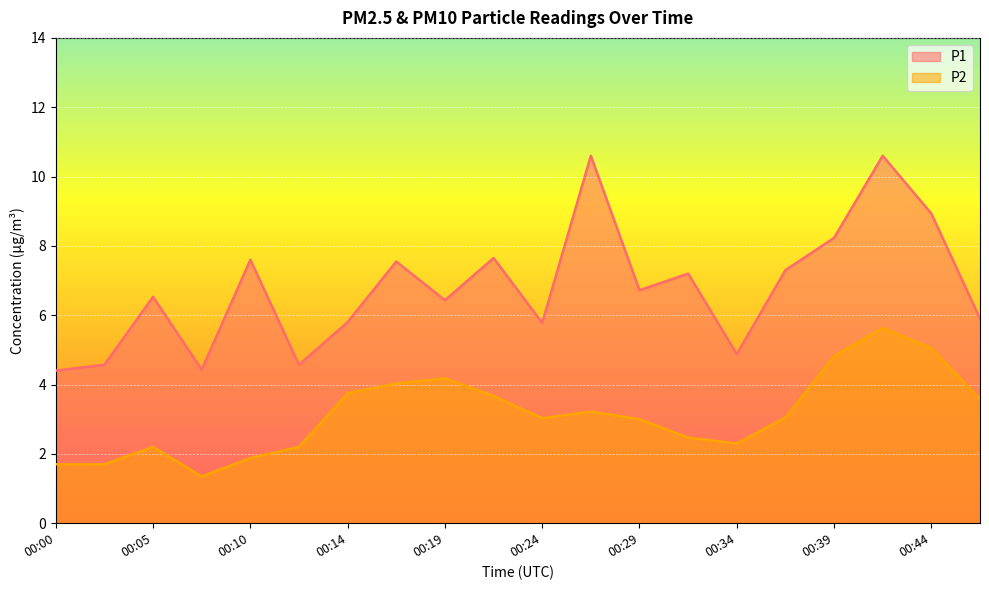

At how many categories does at least one series exceed 3?

20